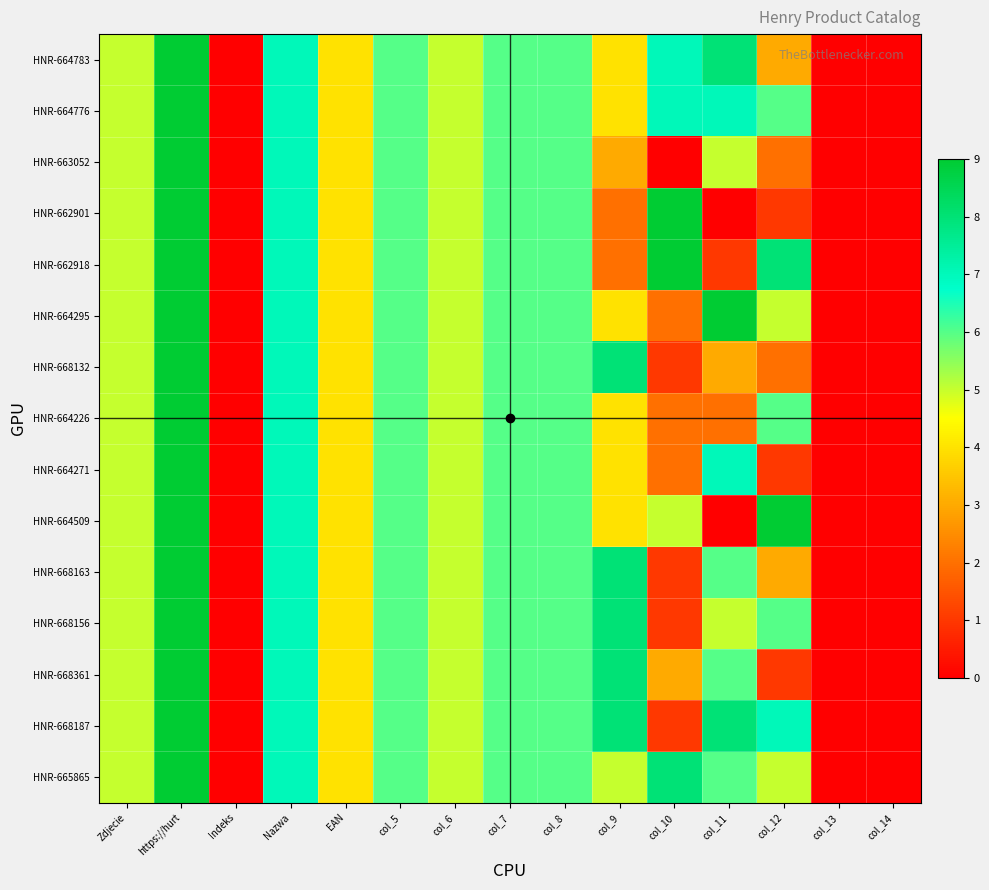

Reading left to right, extract all data points from this chart.

HNR-664783: Zdjecie=5	https://hurt=9	Indeks=0	Nazwa=7	EAN=4	col_5=6	col_6=5	col_7=6	col_8=6	col_9=4	col_10=7	col_11=8	col_12=3	col_13=0	col_14=0
HNR-664776: Zdjecie=5	https://hurt=9	Indeks=0	Nazwa=7	EAN=4	col_5=6	col_6=5	col_7=6	col_8=6	col_9=4	col_10=7	col_11=7	col_12=6	col_13=0	col_14=0
HNR-663052: Zdjecie=5	https://hurt=9	Indeks=0	Nazwa=7	EAN=4	col_5=6	col_6=5	col_7=6	col_8=6	col_9=3	col_10=0	col_11=5	col_12=2	col_13=0	col_14=0
HNR-662901: Zdjecie=5	https://hurt=9	Indeks=0	Nazwa=7	EAN=4	col_5=6	col_6=5	col_7=6	col_8=6	col_9=2	col_10=9	col_11=0	col_12=1	col_13=0	col_14=0
HNR-662918: Zdjecie=5	https://hurt=9	Indeks=0	Nazwa=7	EAN=4	col_5=6	col_6=5	col_7=6	col_8=6	col_9=2	col_10=9	col_11=1	col_12=8	col_13=0	col_14=0
HNR-664295: Zdjecie=5	https://hurt=9	Indeks=0	Nazwa=7	EAN=4	col_5=6	col_6=5	col_7=6	col_8=6	col_9=4	col_10=2	col_11=9	col_12=5	col_13=0	col_14=0
HNR-668132: Zdjecie=5	https://hurt=9	Indeks=0	Nazwa=7	EAN=4	col_5=6	col_6=5	col_7=6	col_8=6	col_9=8	col_10=1	col_11=3	col_12=2	col_13=0	col_14=0
HNR-664226: Zdjecie=5	https://hurt=9	Indeks=0	Nazwa=7	EAN=4	col_5=6	col_6=5	col_7=6	col_8=6	col_9=4	col_10=2	col_11=2	col_12=6	col_13=0	col_14=0
HNR-664271: Zdjecie=5	https://hurt=9	Indeks=0	Nazwa=7	EAN=4	col_5=6	col_6=5	col_7=6	col_8=6	col_9=4	col_10=2	col_11=7	col_12=1	col_13=0	col_14=0
HNR-664509: Zdjecie=5	https://hurt=9	Indeks=0	Nazwa=7	EAN=4	col_5=6	col_6=5	col_7=6	col_8=6	col_9=4	col_10=5	col_11=0	col_12=9	col_13=0	col_14=0
HNR-668163: Zdjecie=5	https://hurt=9	Indeks=0	Nazwa=7	EAN=4	col_5=6	col_6=5	col_7=6	col_8=6	col_9=8	col_10=1	col_11=6	col_12=3	col_13=0	col_14=0
HNR-668156: Zdjecie=5	https://hurt=9	Indeks=0	Nazwa=7	EAN=4	col_5=6	col_6=5	col_7=6	col_8=6	col_9=8	col_10=1	col_11=5	col_12=6	col_13=0	col_14=0
HNR-668361: Zdjecie=5	https://hurt=9	Indeks=0	Nazwa=7	EAN=4	col_5=6	col_6=5	col_7=6	col_8=6	col_9=8	col_10=3	col_11=6	col_12=1	col_13=0	col_14=0
HNR-668187: Zdjecie=5	https://hurt=9	Indeks=0	Nazwa=7	EAN=4	col_5=6	col_6=5	col_7=6	col_8=6	col_9=8	col_10=1	col_11=8	col_12=7	col_13=0	col_14=0
HNR-665865: Zdjecie=5	https://hurt=9	Indeks=0	Nazwa=7	EAN=4	col_5=6	col_6=5	col_7=6	col_8=6	col_9=5	col_10=8	col_11=6	col_12=5	col_13=0	col_14=0